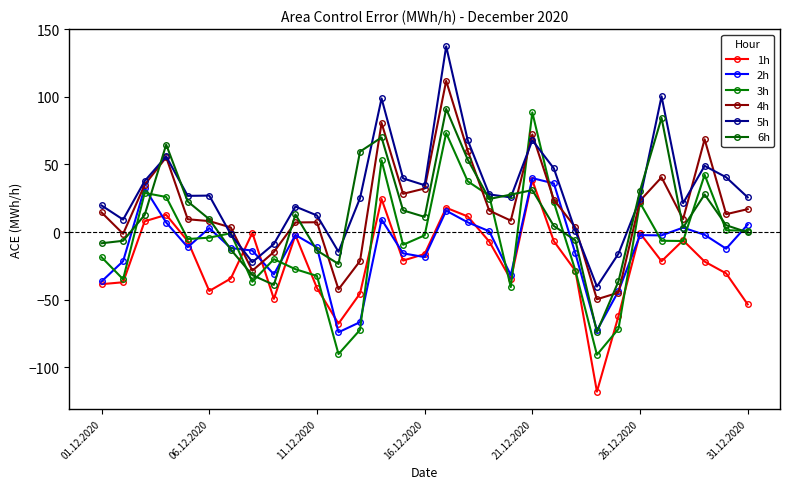

How many values in the 4h series are below 13?

15